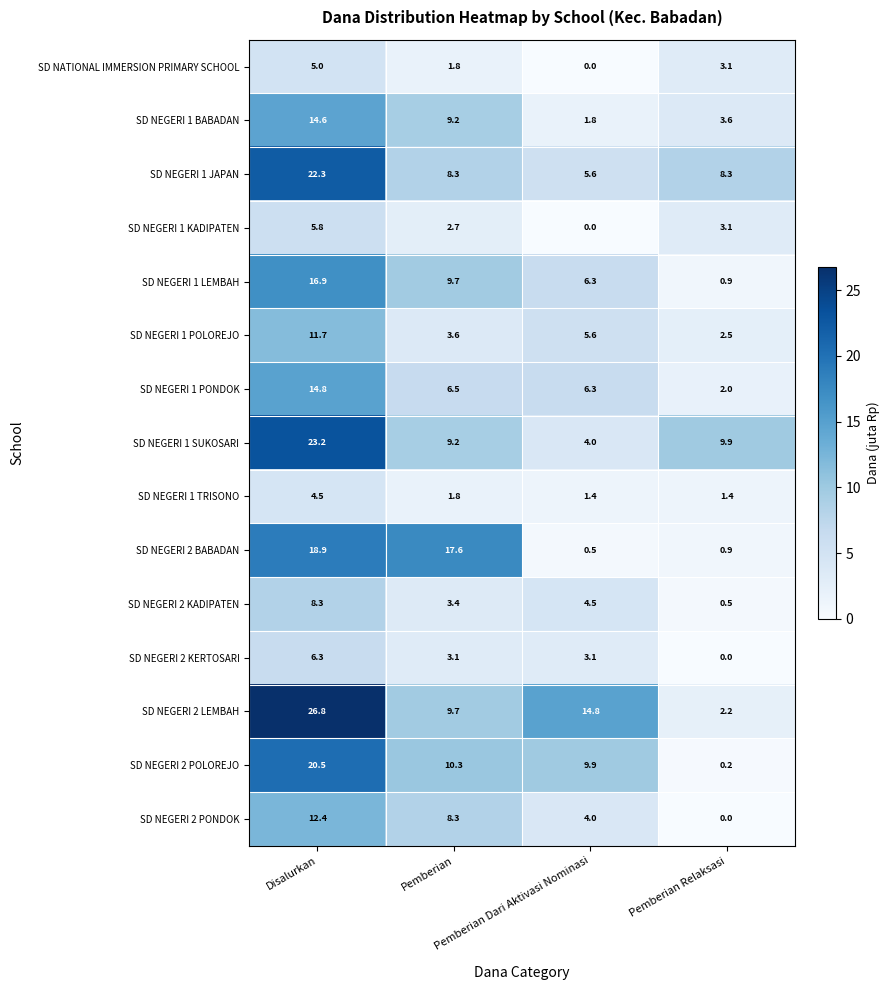

At which category is the sum across all series the highest?

Disalurkan